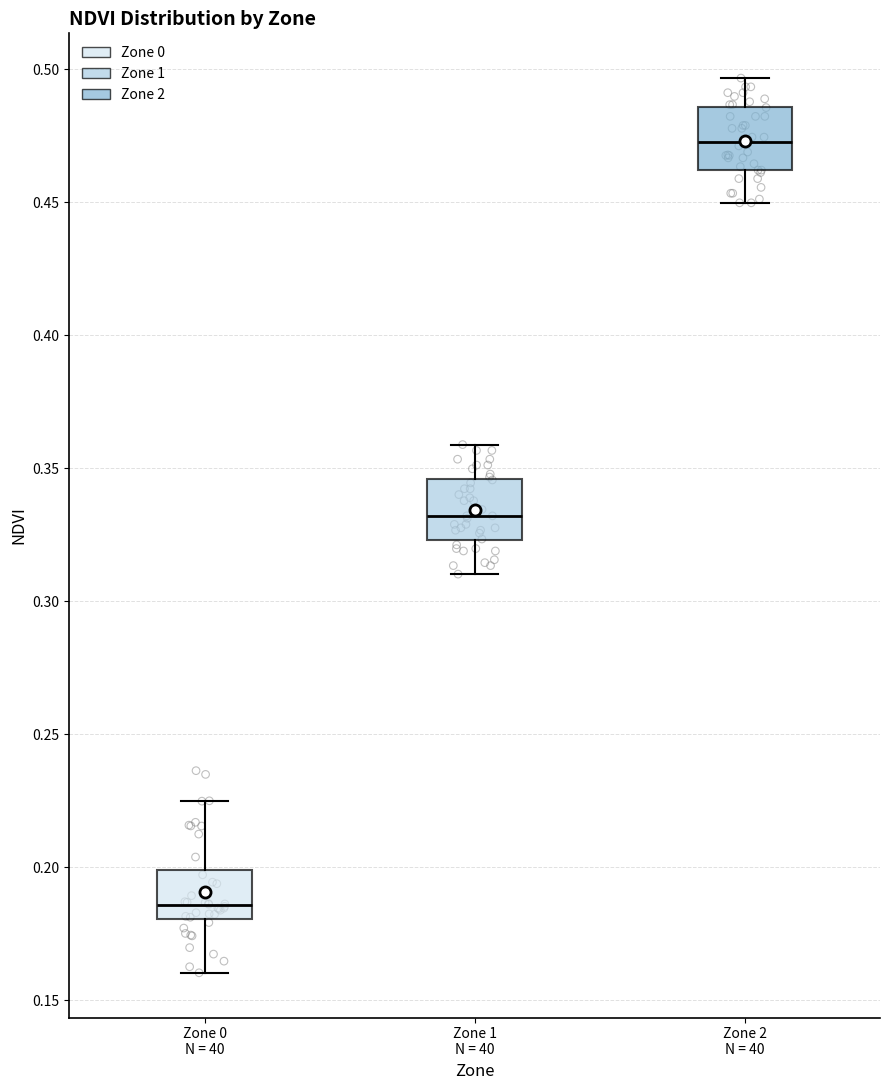

Reading left to right, transcribe this box plot: for each box, give where its median line is, the range the box spans, and where its two whiskers end, as read against the y-axis. The values are not printed on the chart, so give them approximately, as read against the axis.

Zone 0 N = 40: median 0.185, box 0.180 to 0.200, whiskers 0.160 to 0.225
Zone 1 N = 40: median 0.330, box 0.325 to 0.345, whiskers 0.310 to 0.360
Zone 2 N = 40: median 0.475, box 0.460 to 0.485, whiskers 0.450 to 0.495